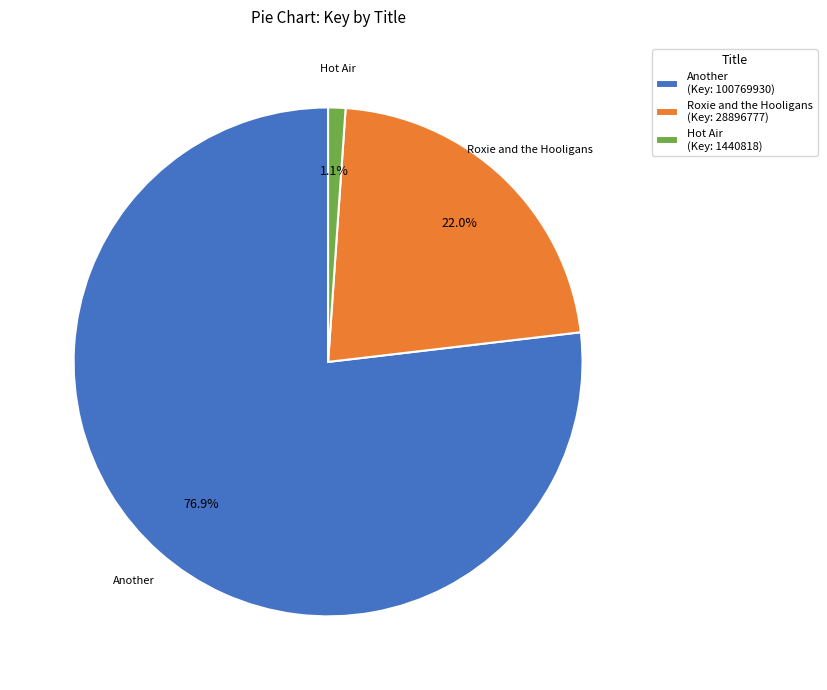

Rank the categories by value from highest to lowest.

Another (Key: 100769930), Roxie and the Hooligans (Key: 28896777), Hot Air (Key: 1440818)